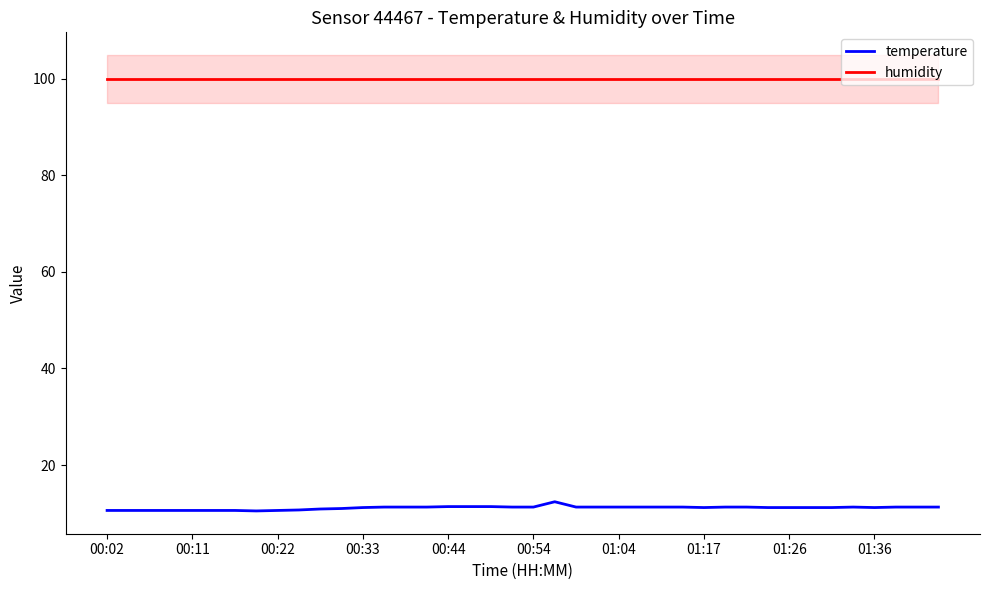

Does the chart have visible grid lines?

No